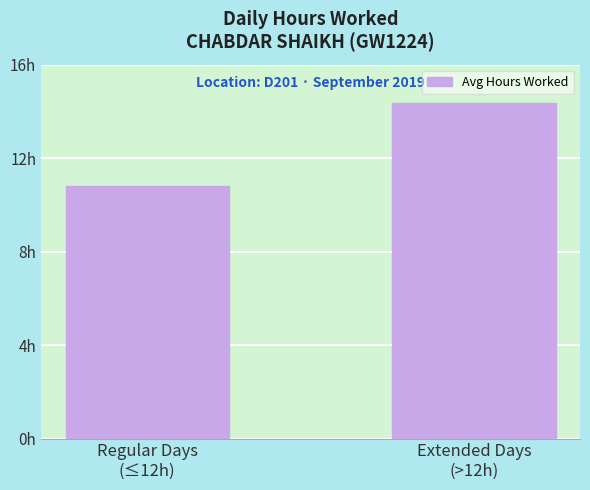

What is the ratio of the value at Extended Days
(>12h) to the value at Regular Days
(≤12h)?

1.3